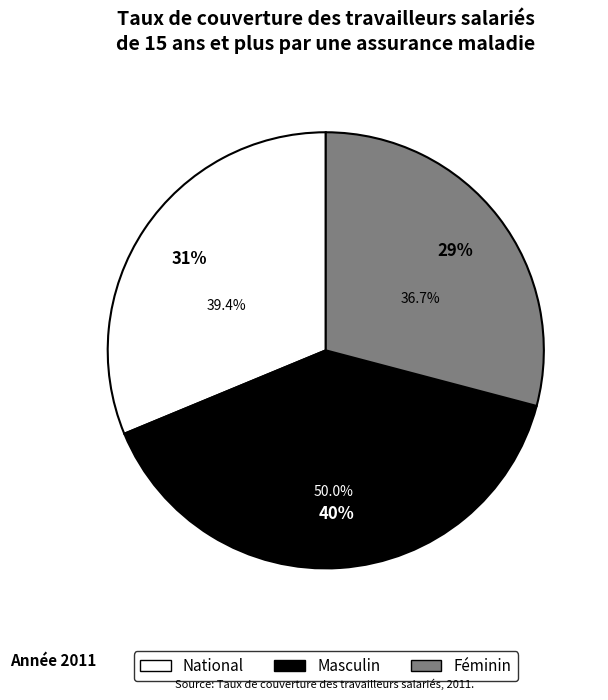

The National slice represents 26% of the pie. True or false?

False